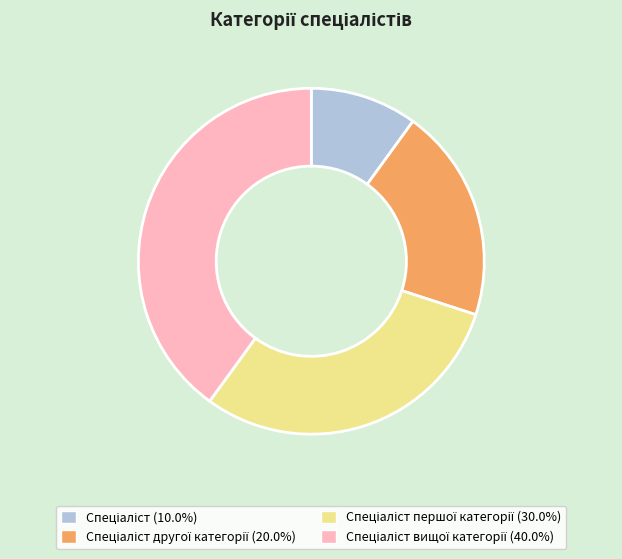

Is there a majority slice in this chart?

No